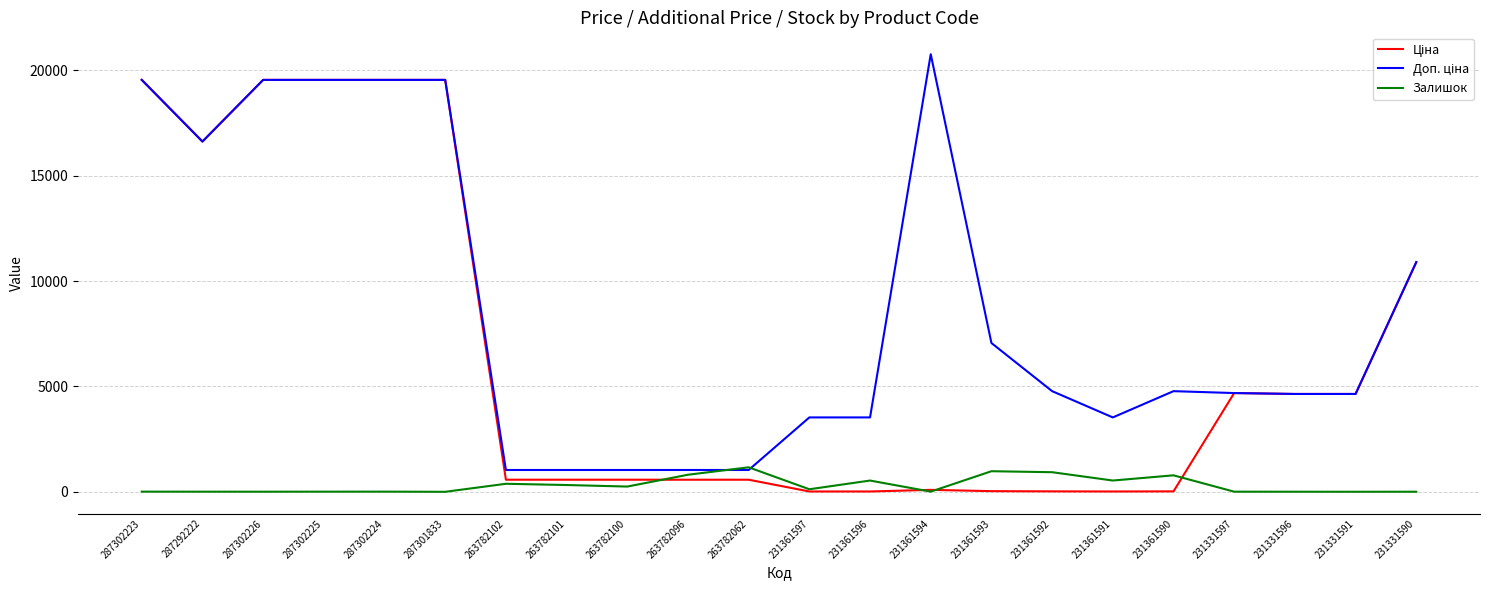

At how many categories does at least one series exceed 17633?

6